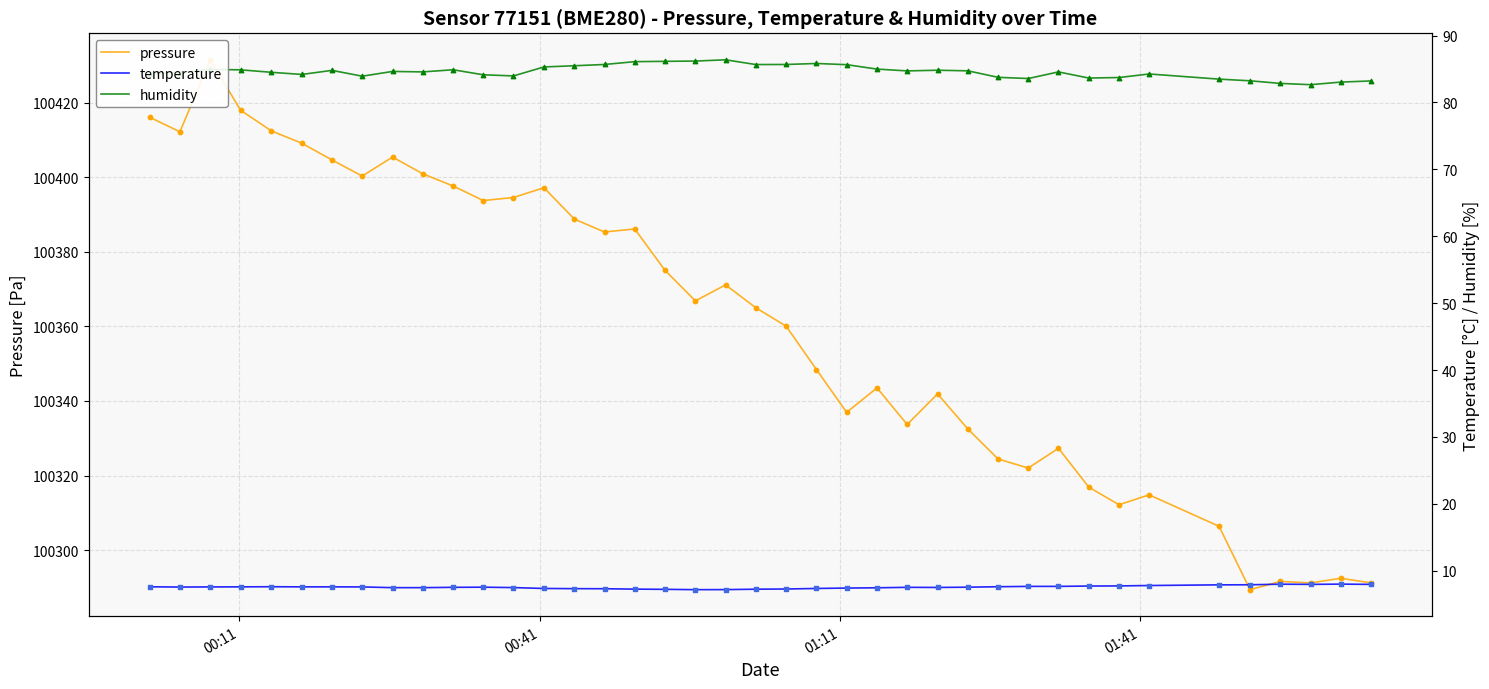

Which series has the largest total across all categories?

pressure